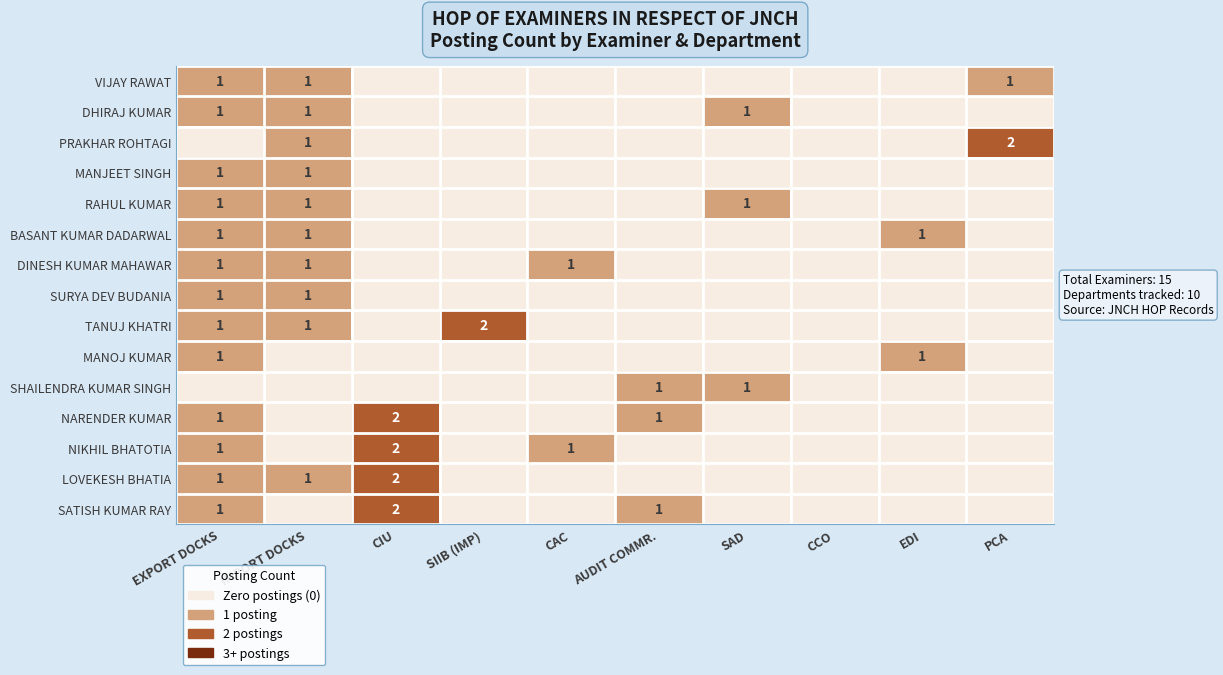

True or false: MANOJ KUMAR has a value of 2 at EDI.

False